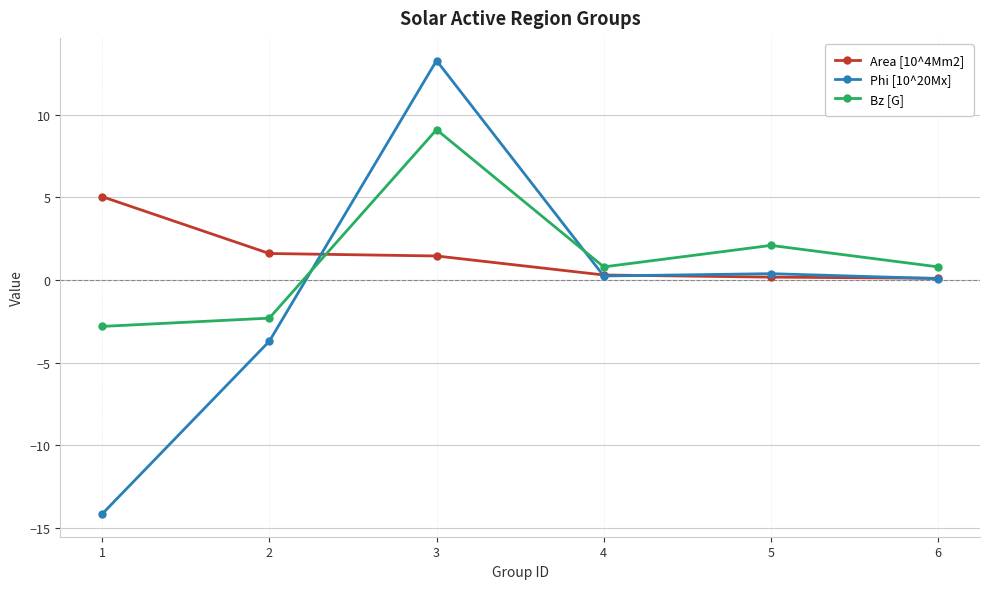

Read the Phi [10^20Mx] value at 3.

13.3